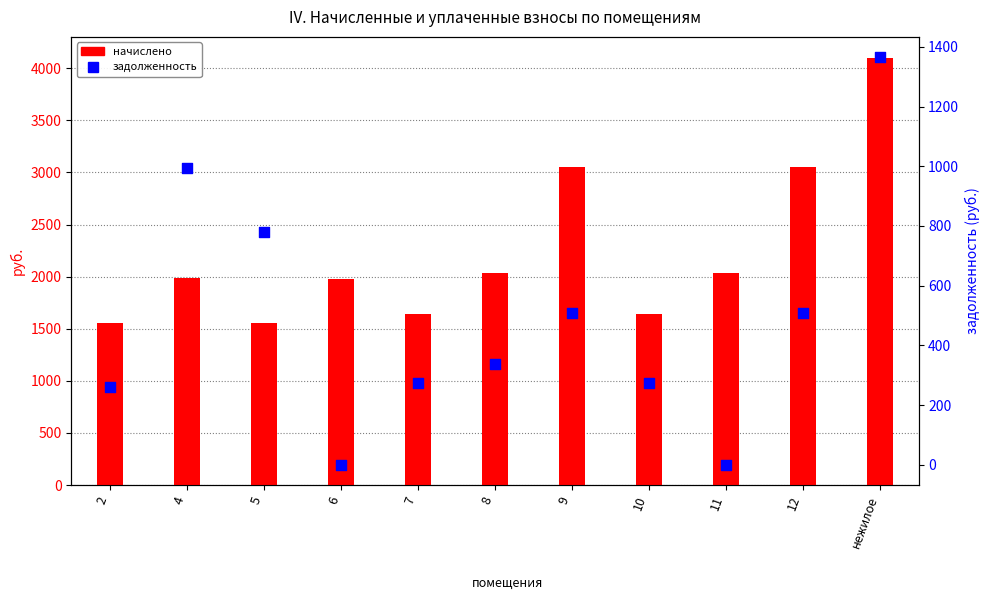

Which series reaches the minimum Y coordinate?

задолженность